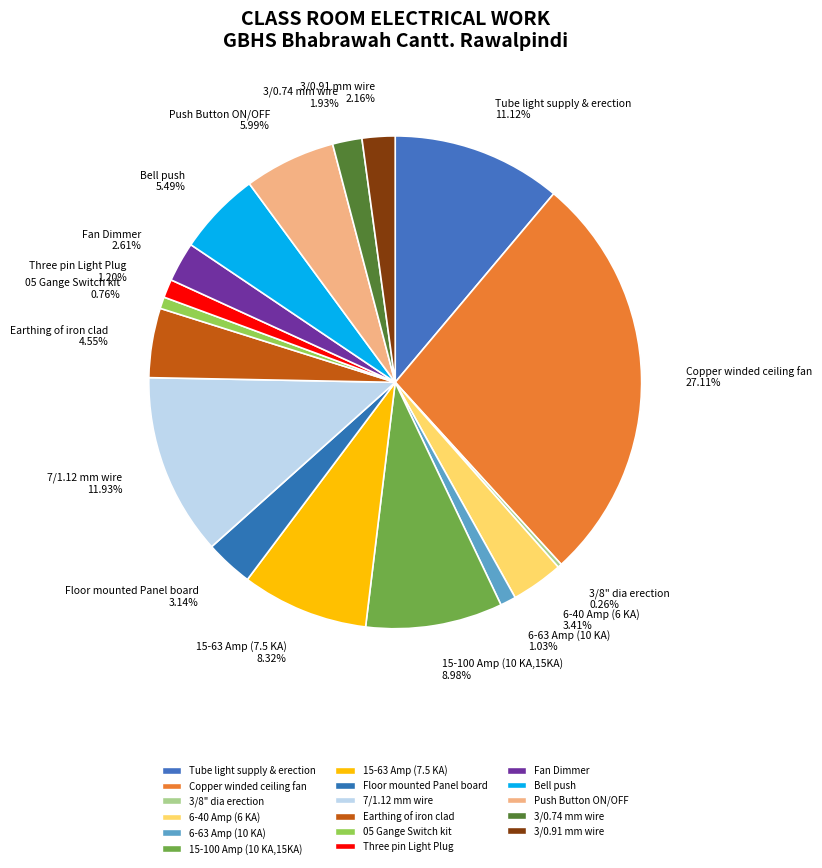

What percentage is the 3/0.91 mm wire slice, to the nearest percent?

2%